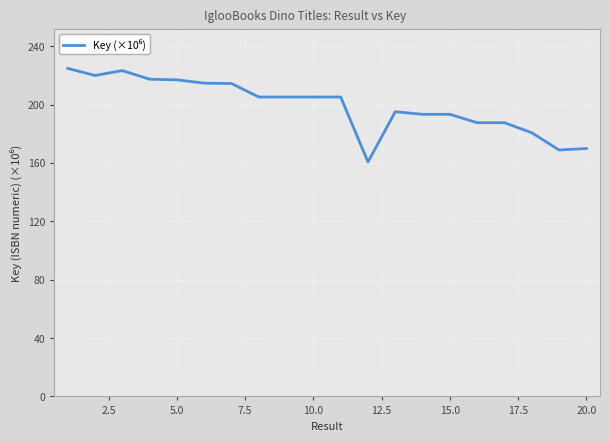

What is the maximum value shown in the chart?

224.8